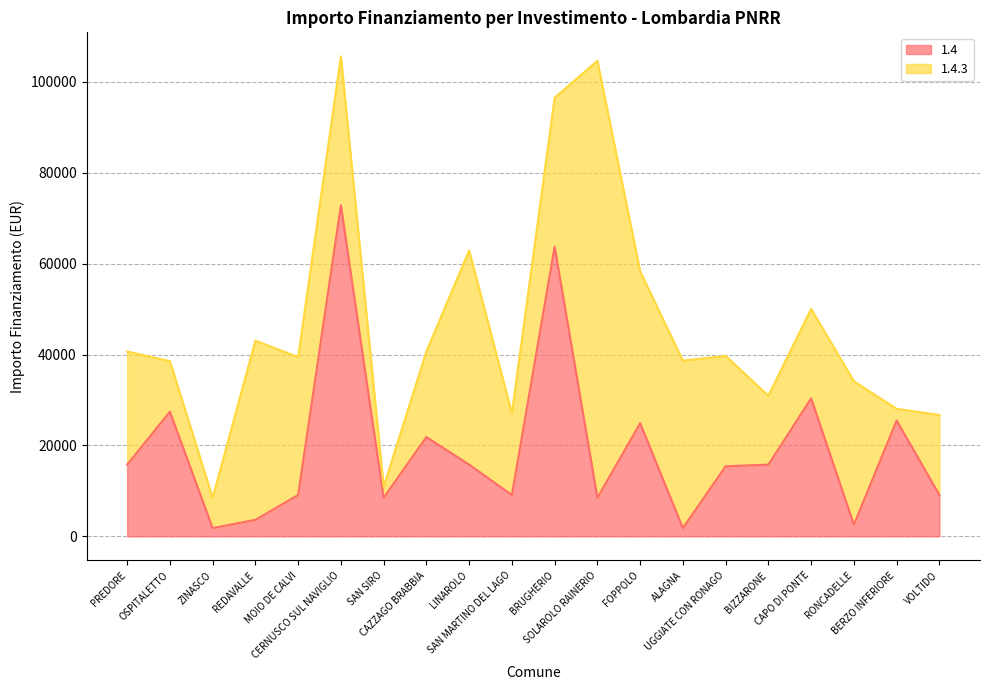

Where is the data nearest to the value 37330?

CAPO DI PONTE